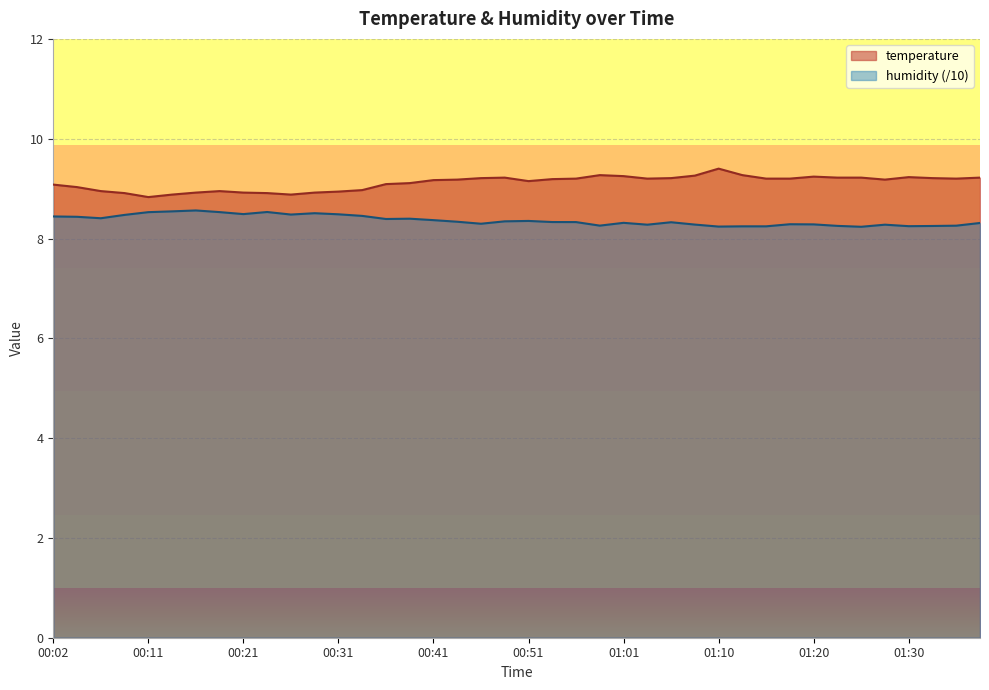

What position from the right is 01:30?

4